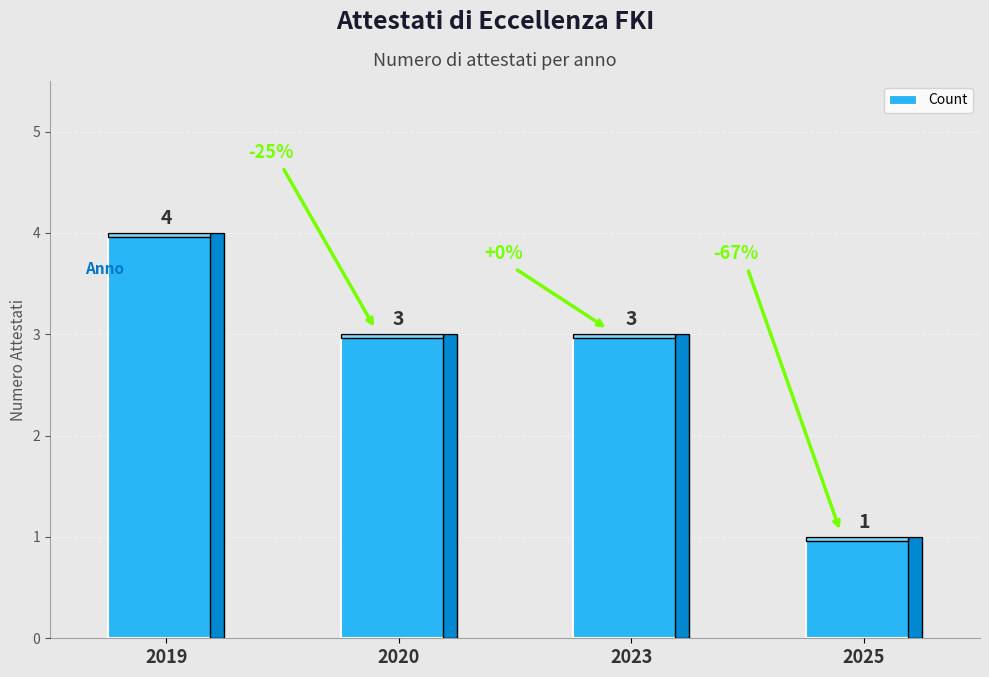

What is the average value?

3